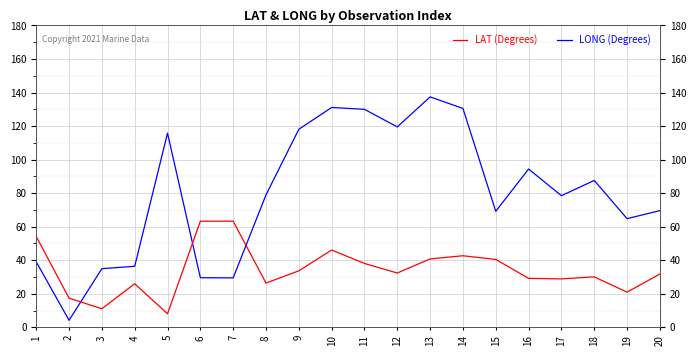

How many distinct data groups are displayed?

2